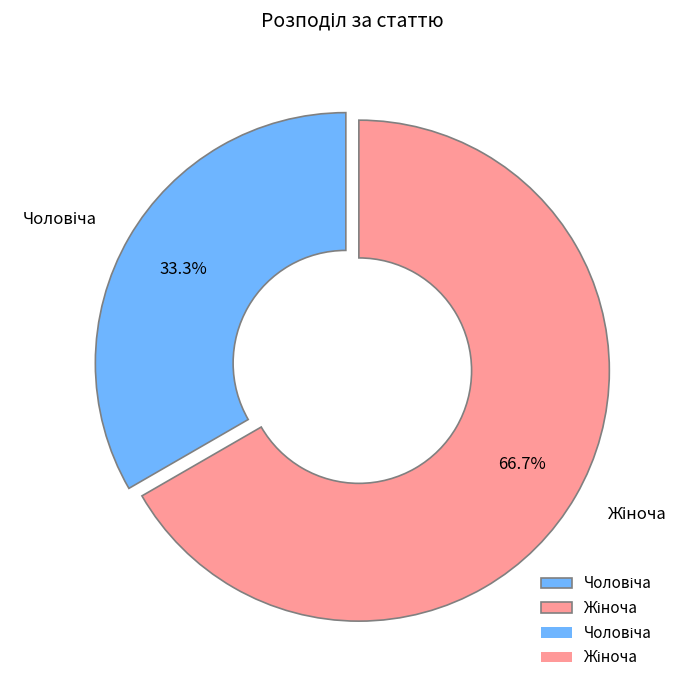

To the nearest percent, what is the difference between the largest and smallest slice percentages?

33%